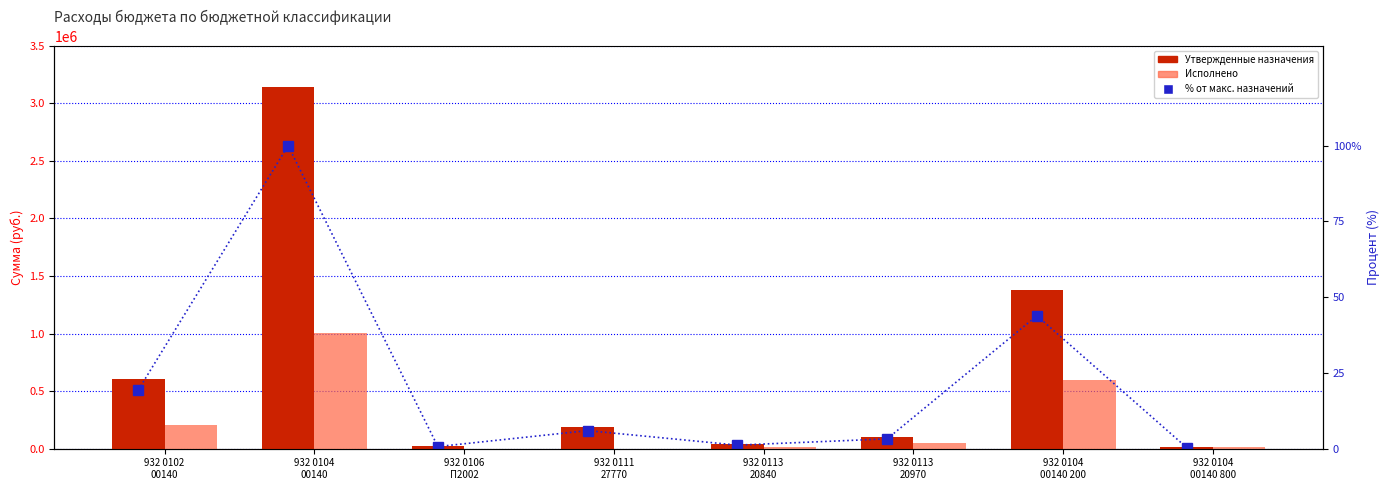

What is the value of the Утвержденные назначения bar at the 3rd from the left?

21933.7